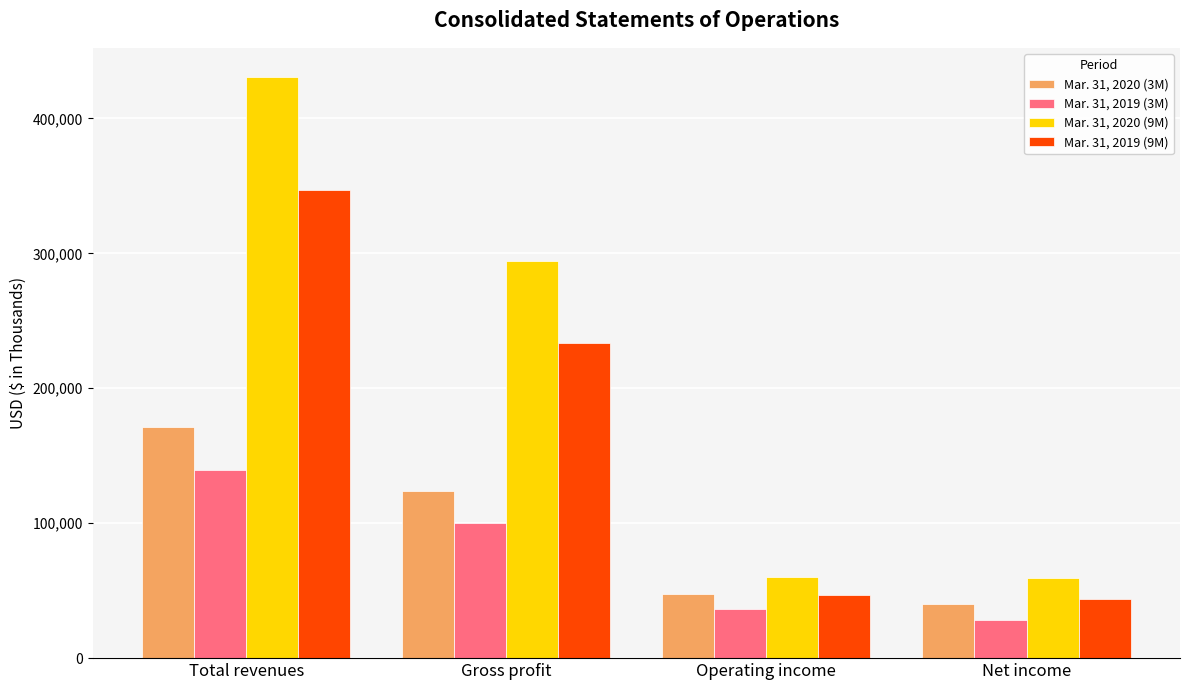

At which label is Mar. 31, 2019 (9M) closest to 195421?

Gross profit